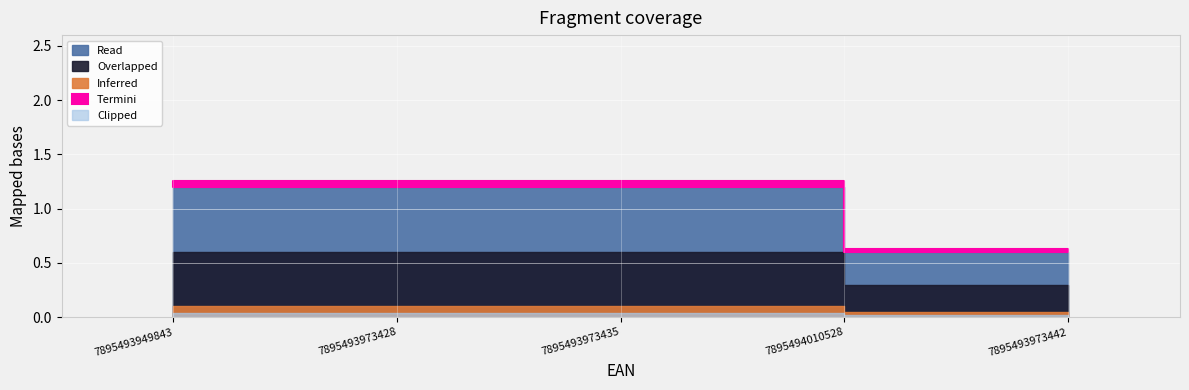

Between 7895493973435 and 7895493949843, which is larger?

7895493973435